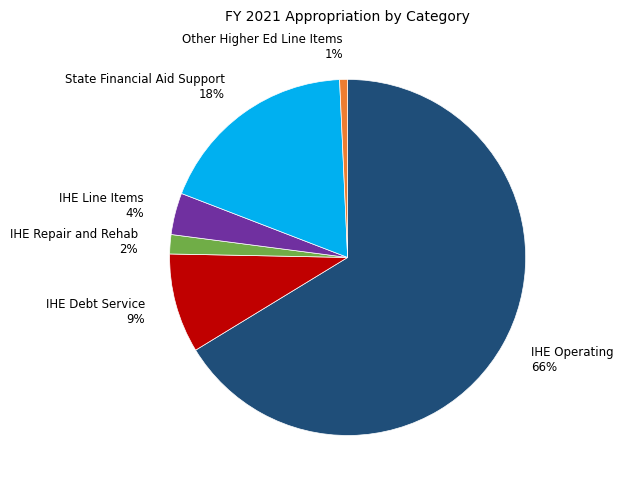

How many segments does this pie chart have?

6